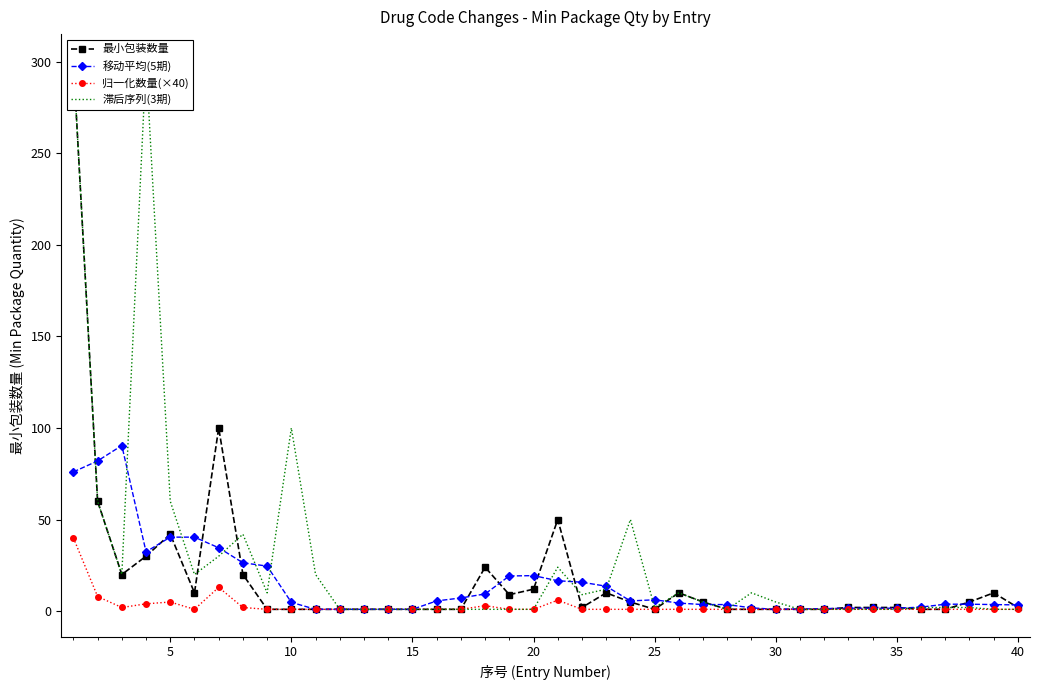

True or false: 移动平均(5期) has more than 0 points higher than both neighbors.

True